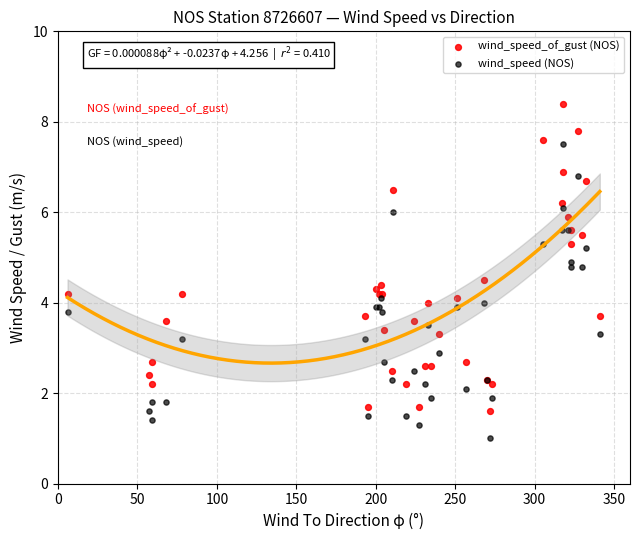

What are all the series names shown in the legend?

wind_speed_of_gust (NOS), wind_speed (NOS)